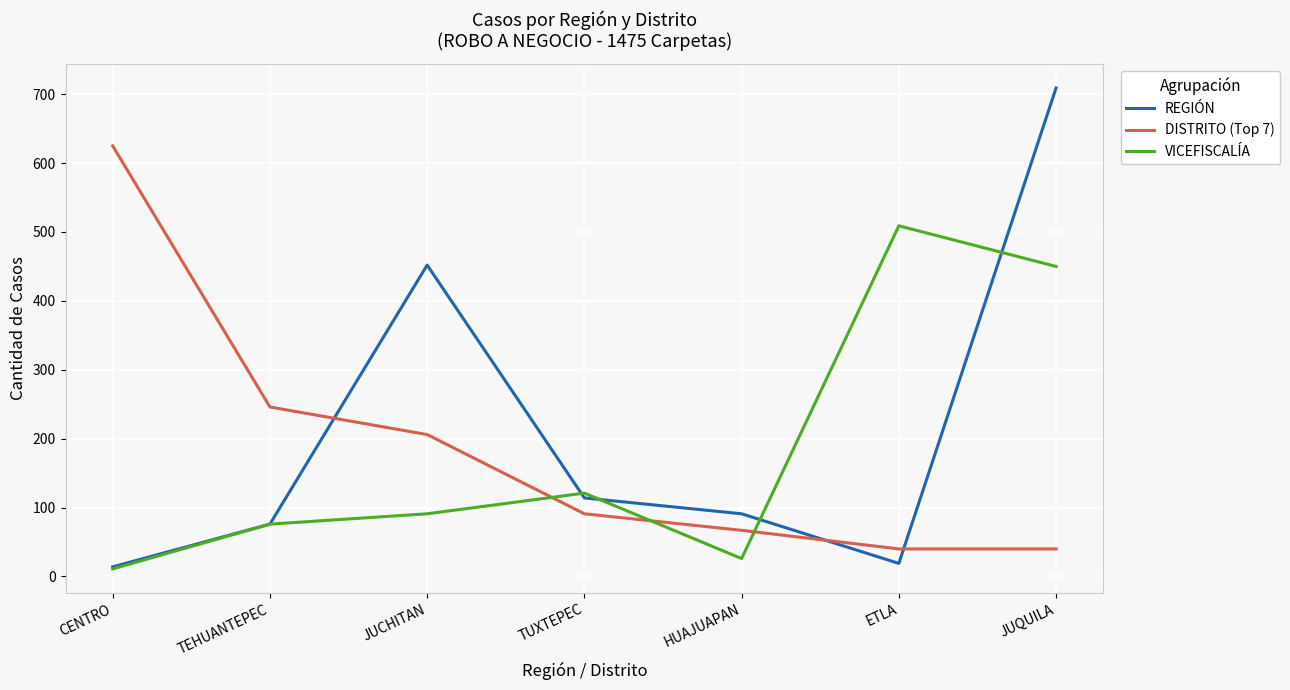

At which category is the sum across all series the highest?

JUQUILA